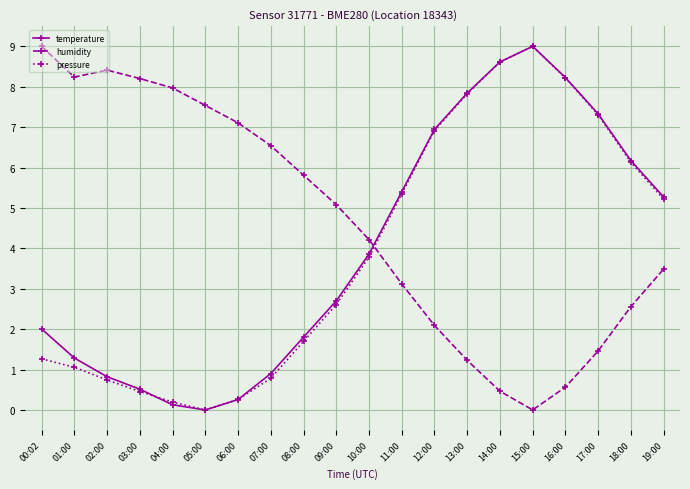

The value of pressure at 18:00 is 6.1. True or false?

True